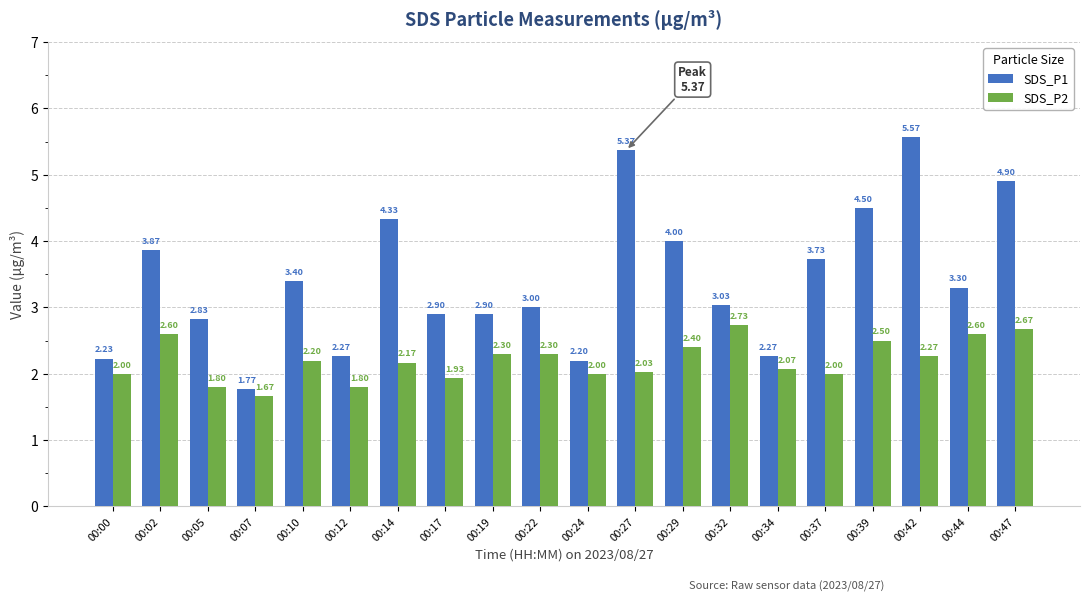

Rank the series by their maximum value, from lowest to highest.

SDS_P2, SDS_P1